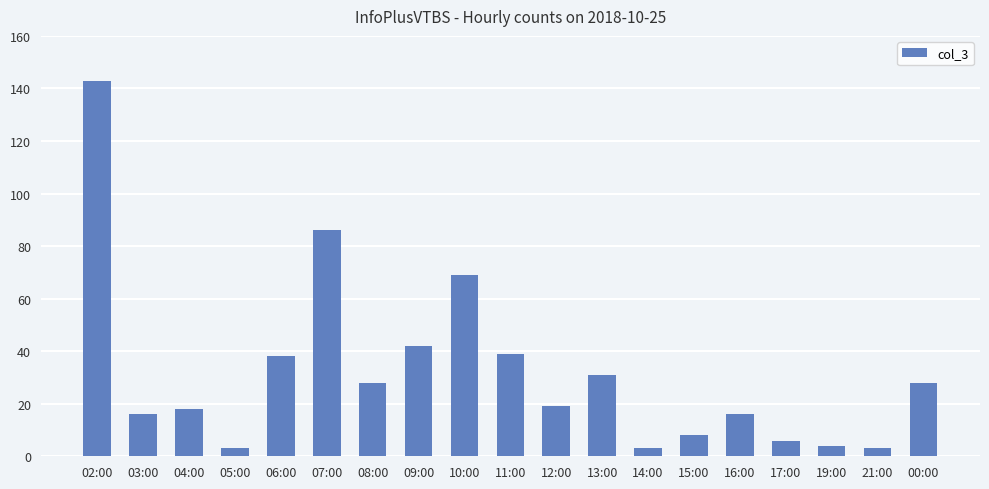

What is the maximum value shown in the chart?

143